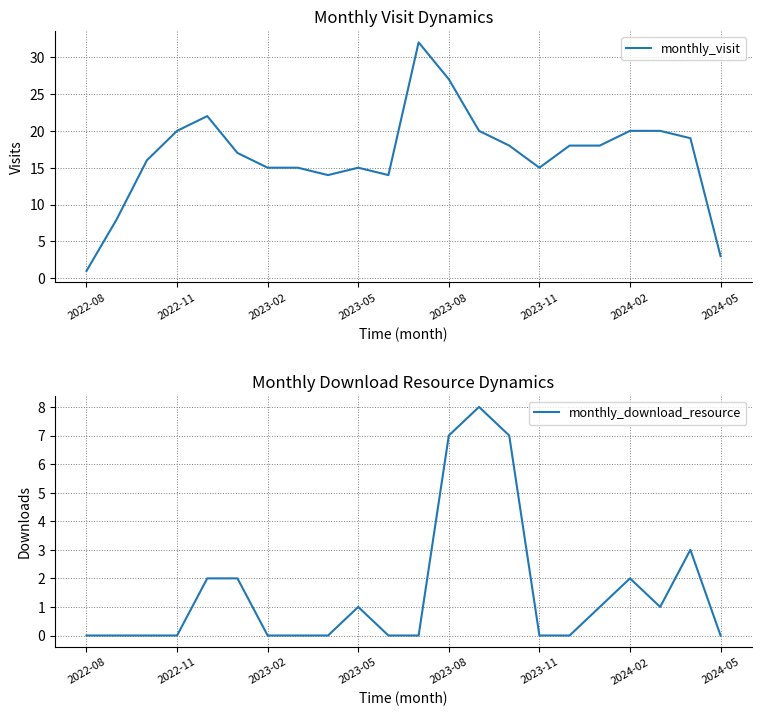

Rank the series by their maximum value, from highest to lowest.

monthly_visit, monthly_download_resource